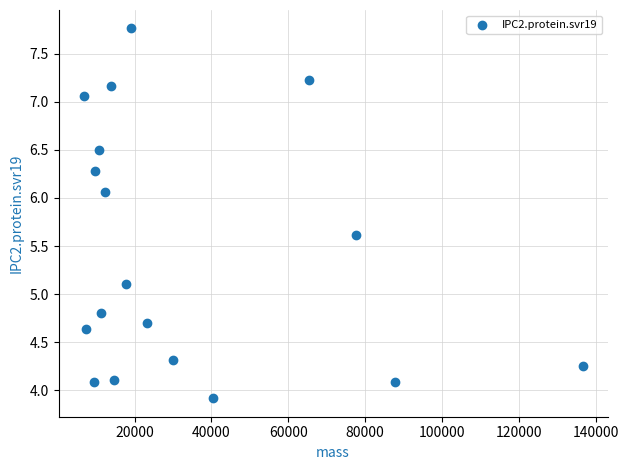

What Y value in the scatter plot is closest to 5?

5.1